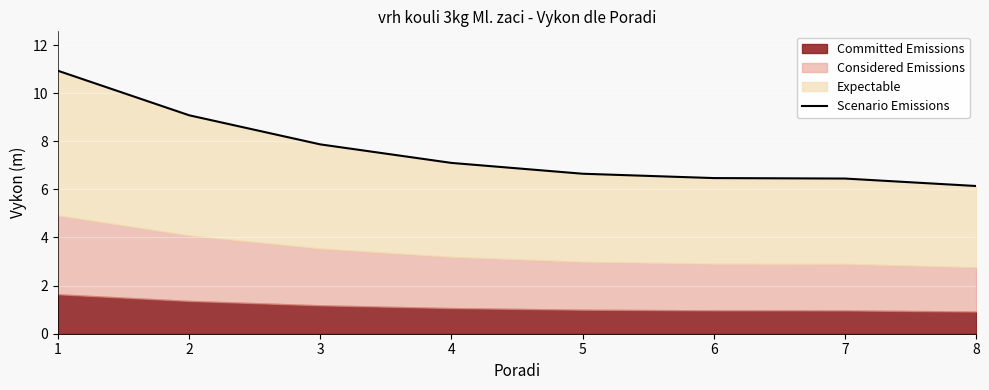

What is the change in value from 2 to 7?

-2.6